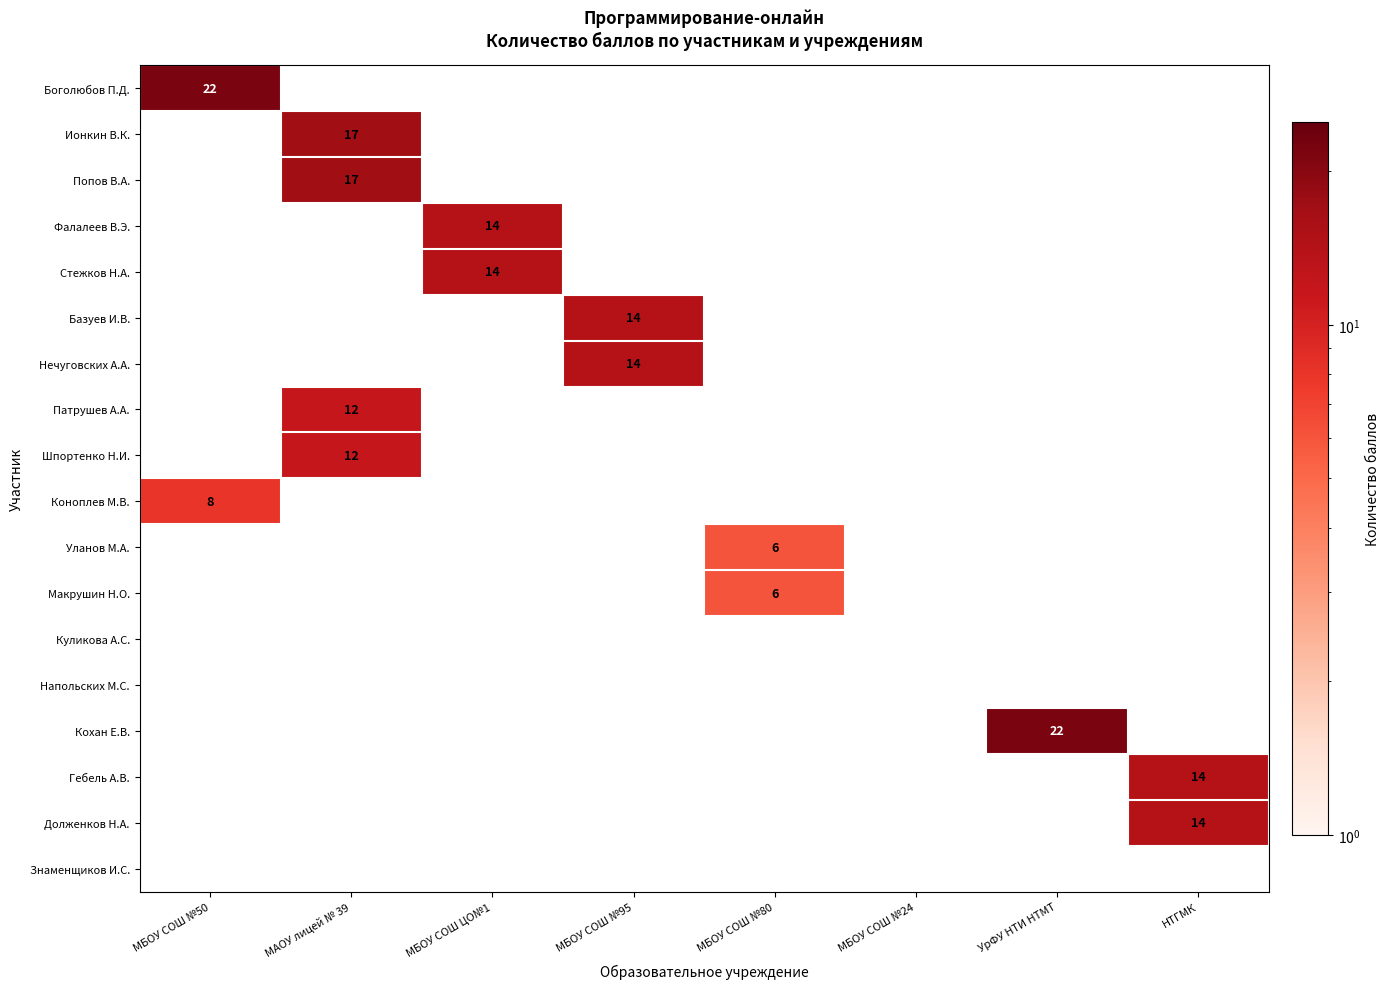

The value of Коноплев М.В. at МБОУ СОШ №50 is 13. True or false?

False